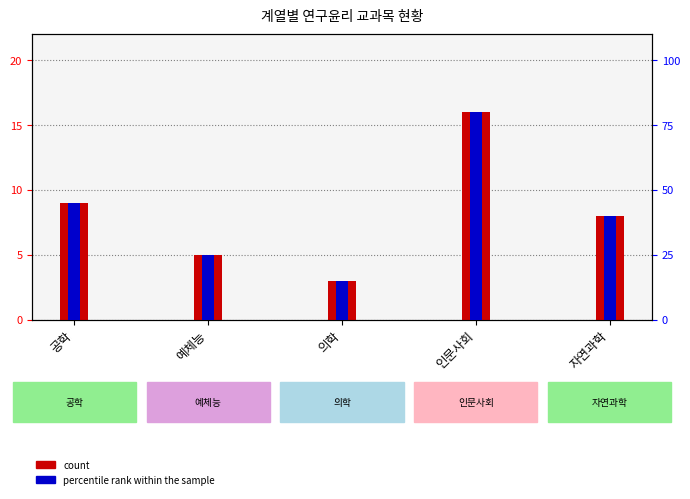

Rank the categories by count value from lowest to highest.

의학, 예체능, 자연과학, 공학, 인문사회